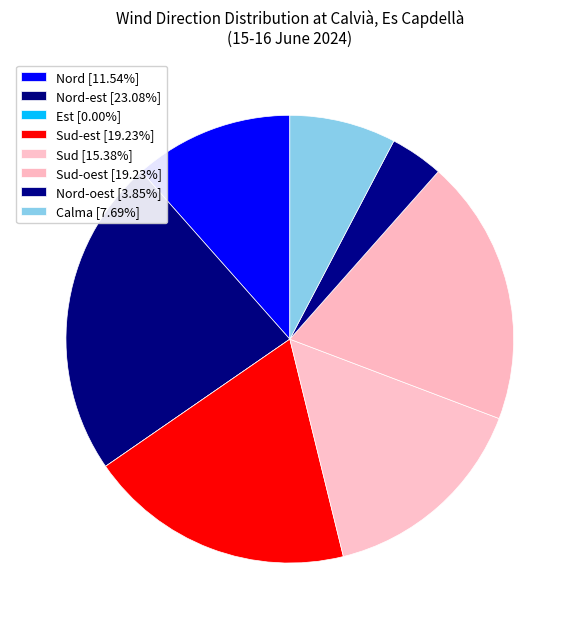

Does any single category account for the majority?

No